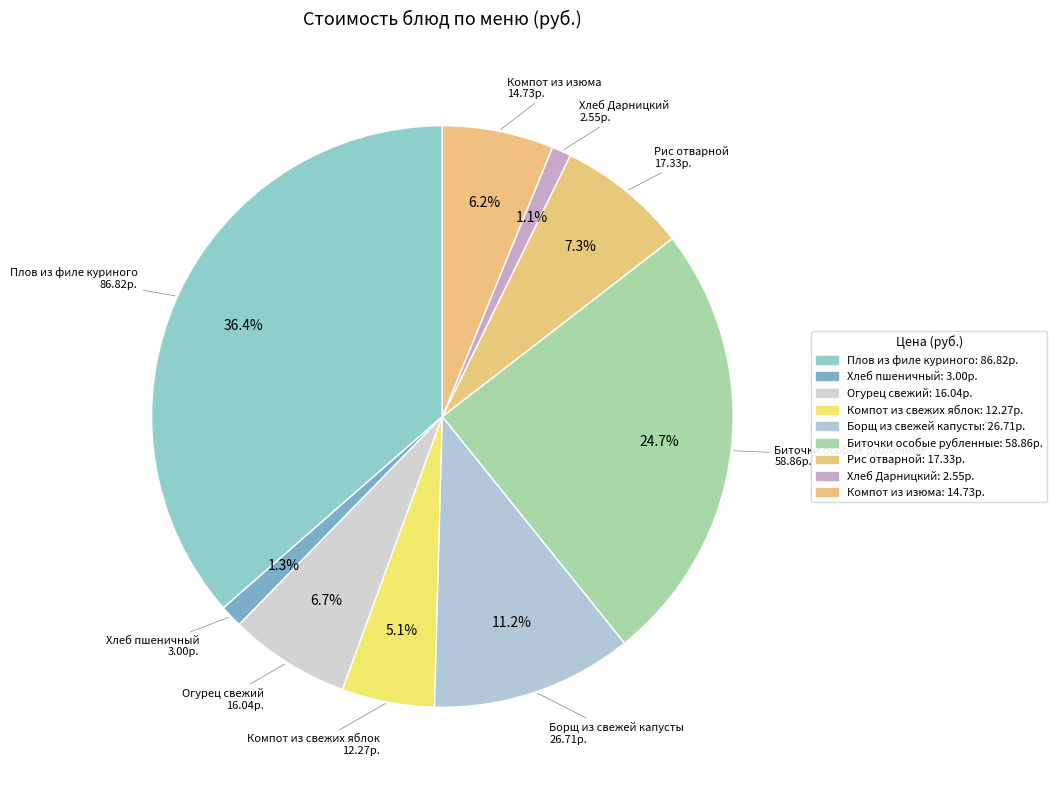

Is it true that Рис отварной is 13% of the pie?

False